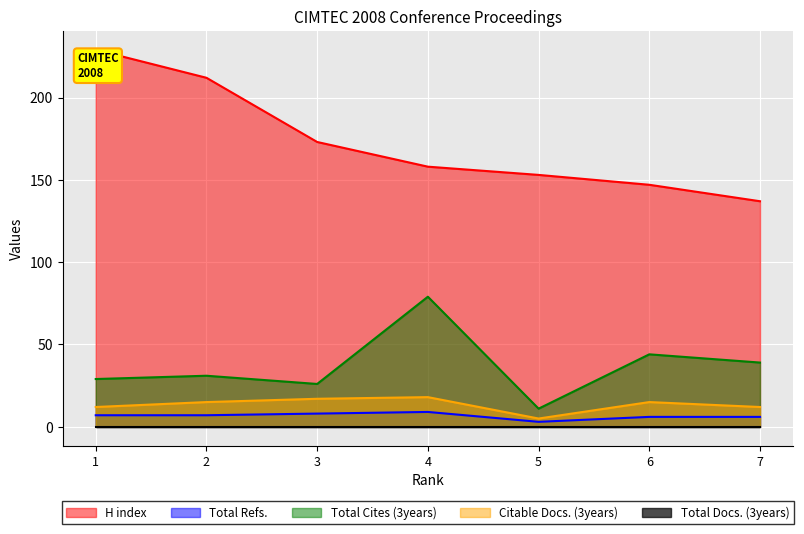

What is the greatest value displayed?

229